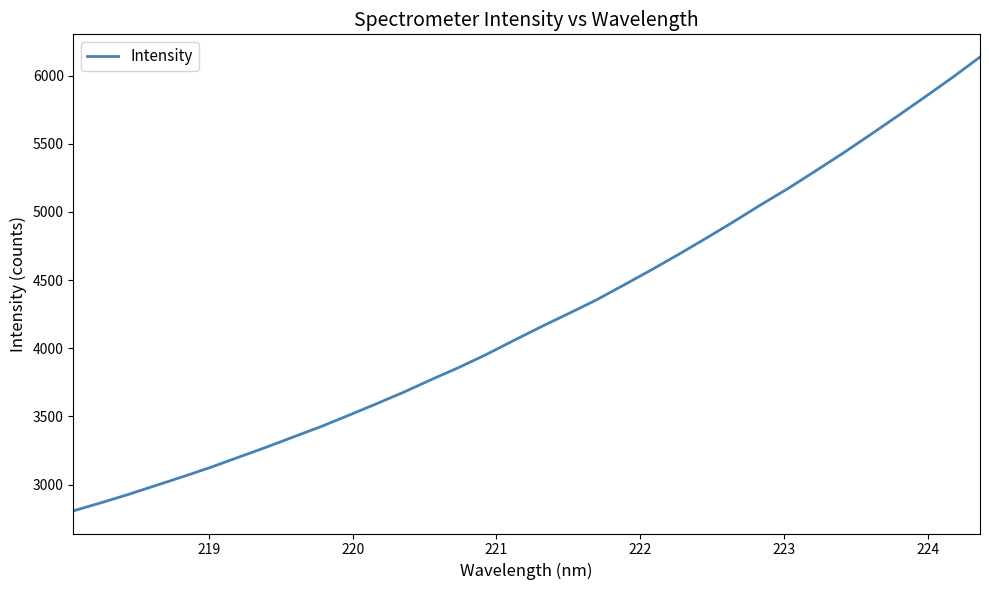

What is the maximum value shown in the chart?

6135.8